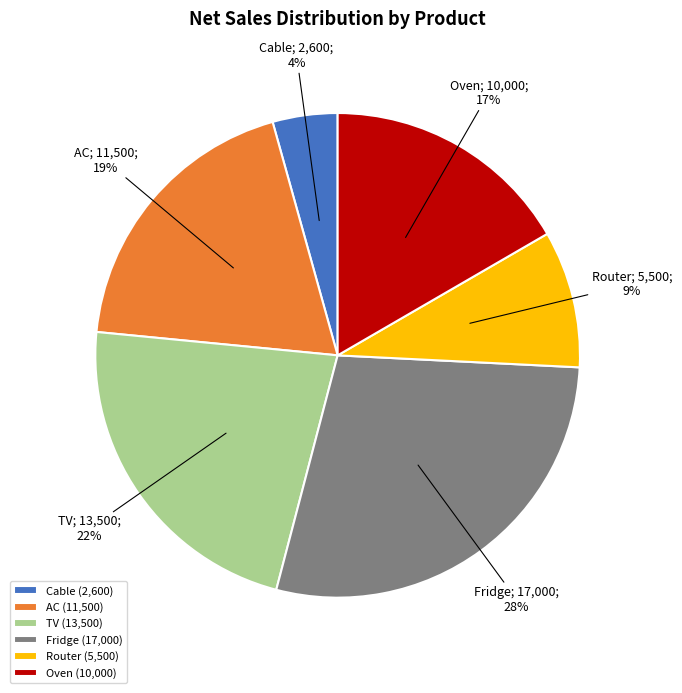

Combined, do Router (5,500) and AC (11,500) account for over 50%?

No